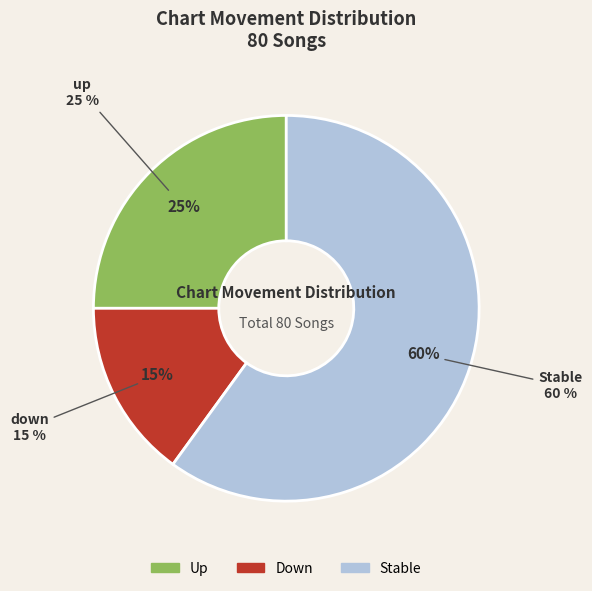

Combined, do down and - account for over 50%?

Yes